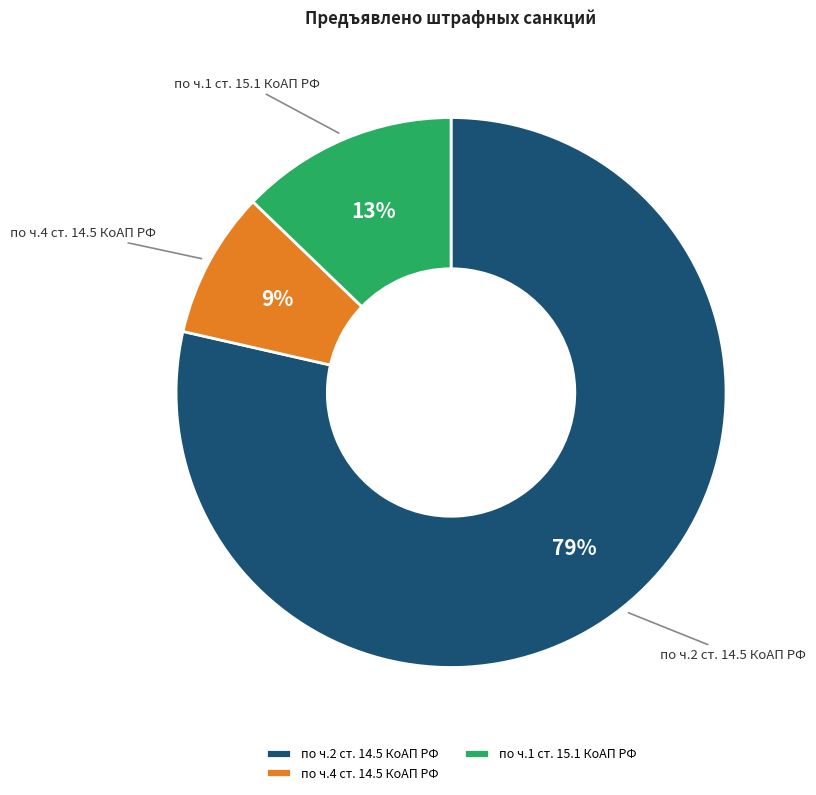

To the nearest percent, what is the combined percentage of по ч.2 ст. 14.5 КоАП РФ and по ч.4 ст. 14.5 КоАП РФ?

87%